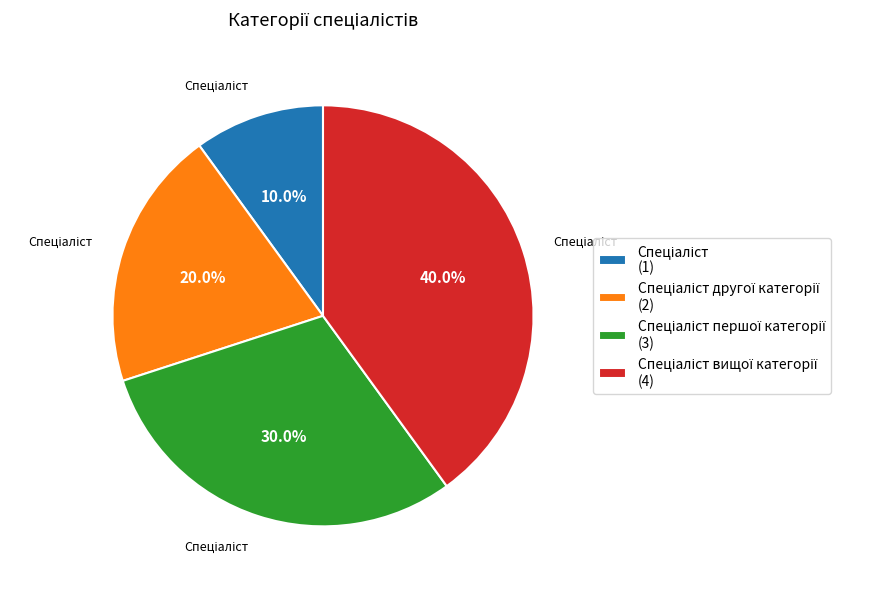

Is there a majority slice in this chart?

No